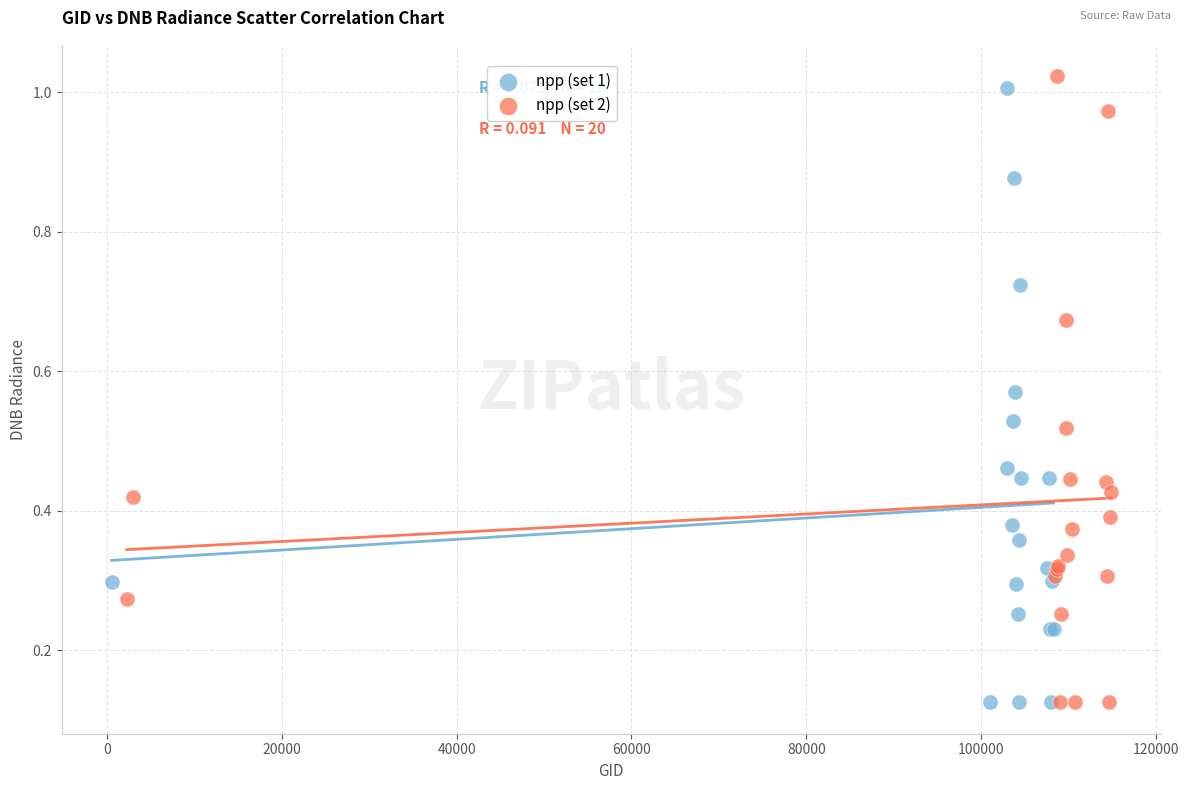

Which series contains the highest Y value?

npp (set 2)